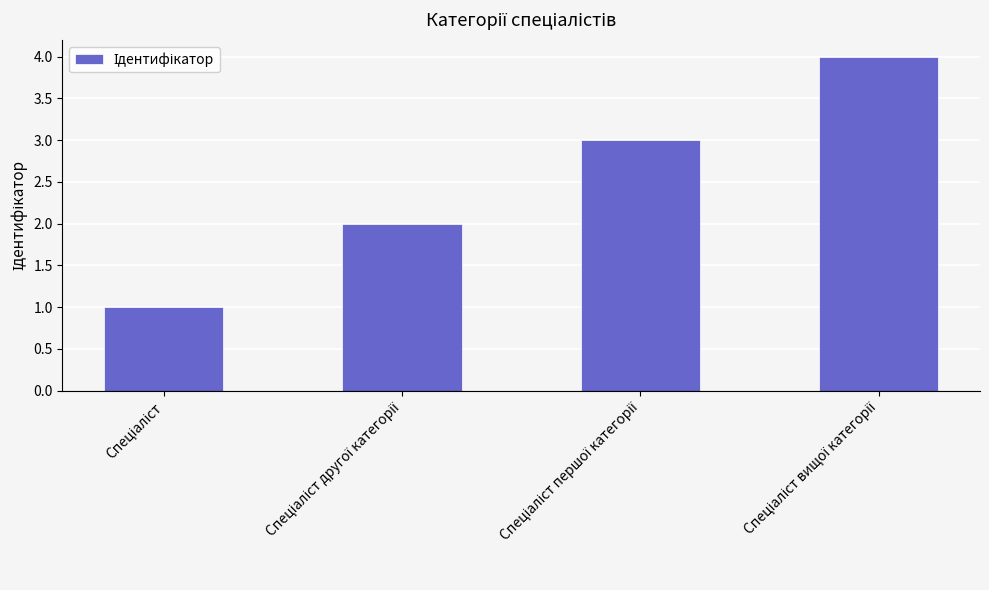

What is the difference between the maximum and minimum values?

3